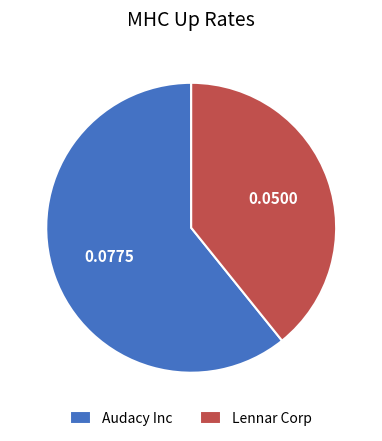

Rank the categories by value from lowest to highest.

Lennar Corp, Audacy Inc